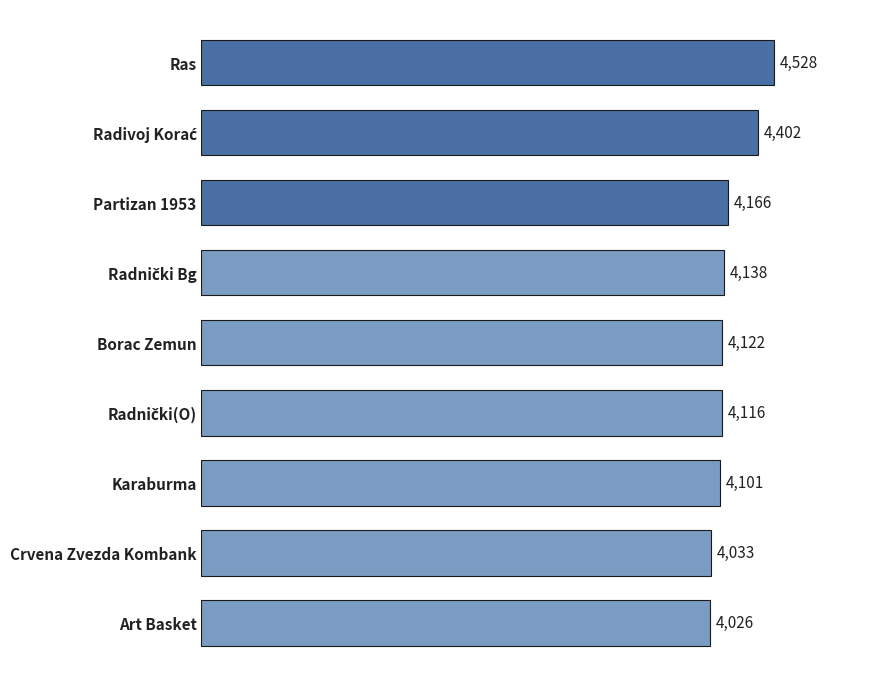

What is the label of the 2nd bar from the bottom?

Crvena Zvezda Kombank